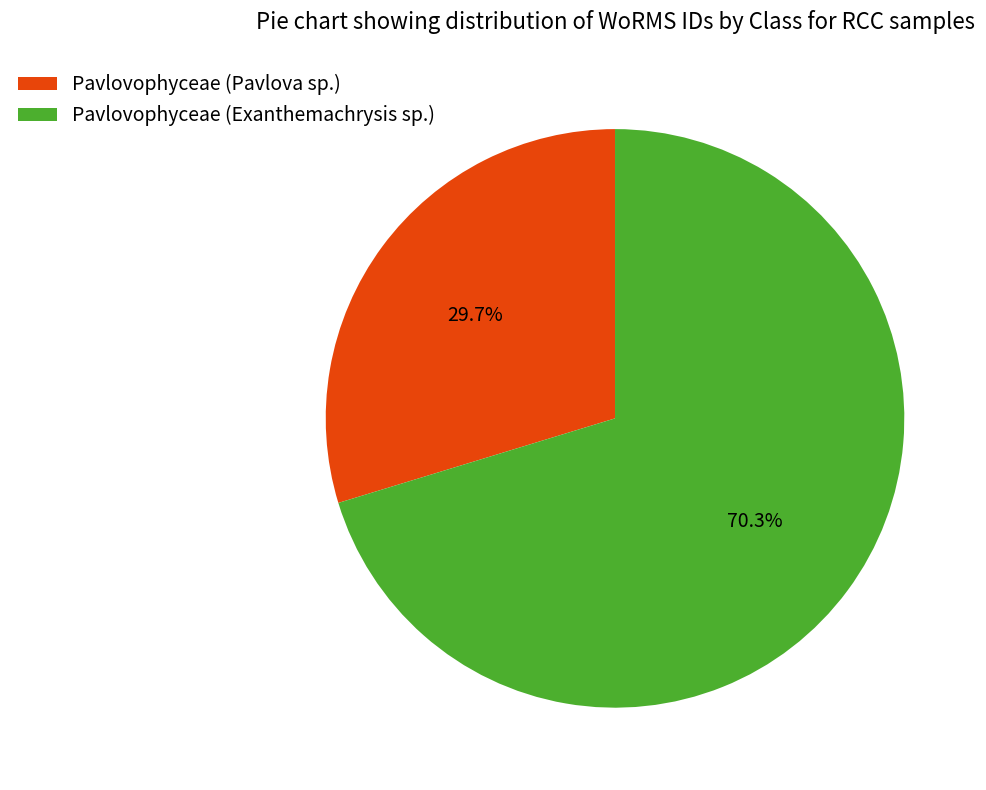

Rank the categories by value from lowest to highest.

Pavlovophyceae (Pavlova sp.), Pavlovophyceae (Exanthemachrysis sp.)